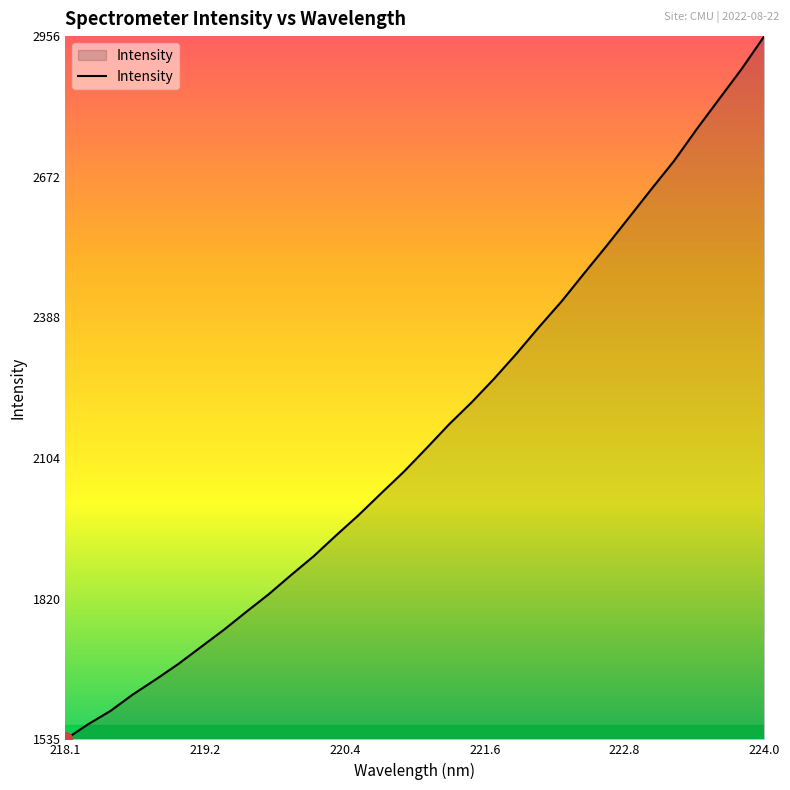

What is the greatest value displayed?

2956.8